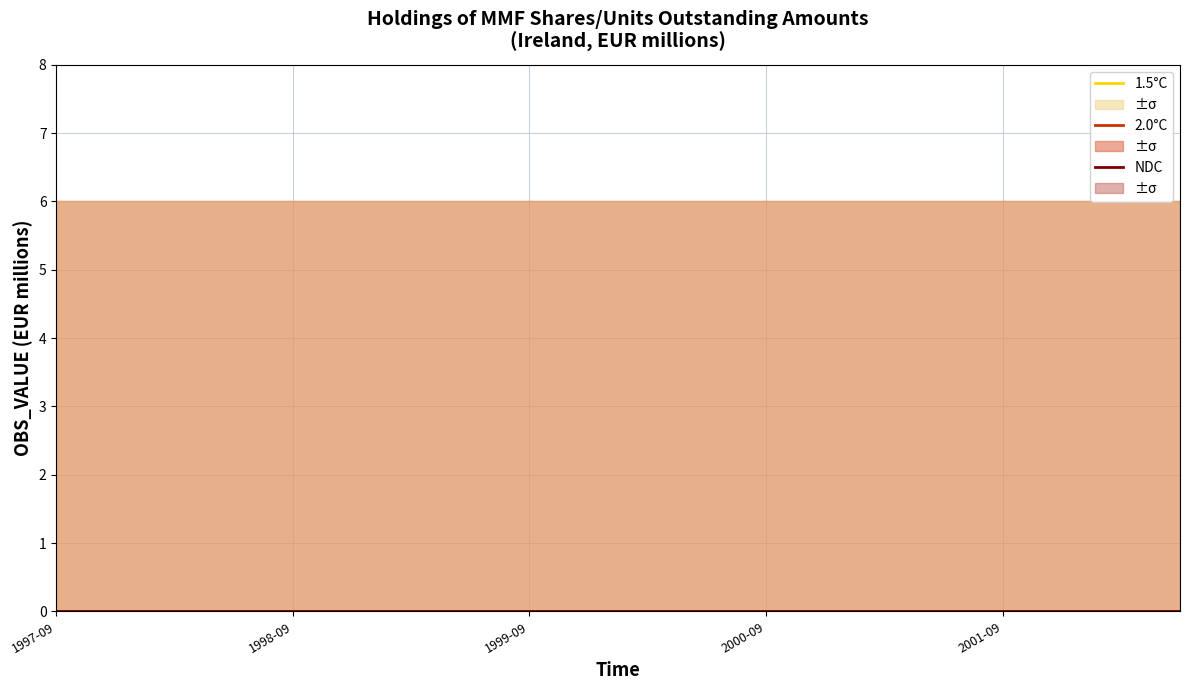

What is the label of the 20th point from the left?

2002-06